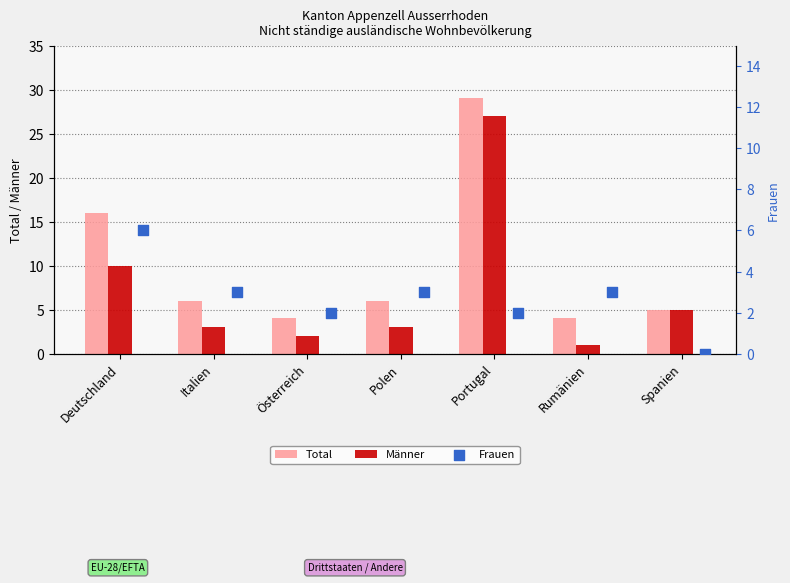

Is the value of Männer at Deutschland greater than the value of Total at Rumänien?

Yes